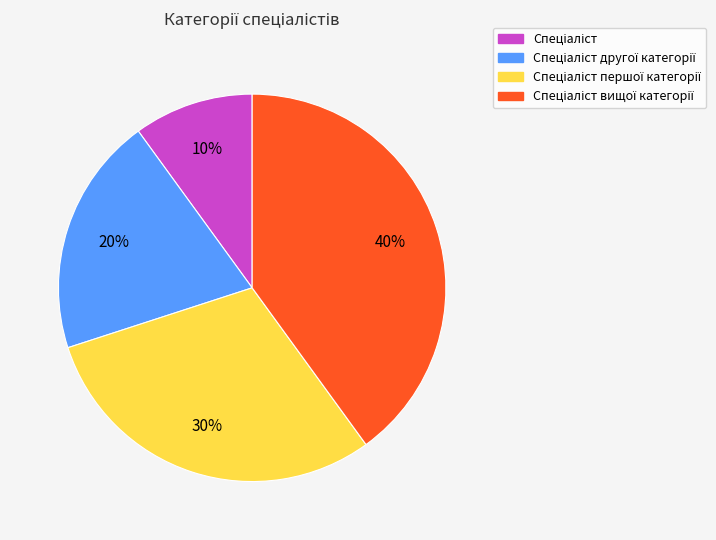

How many segments does this pie chart have?

4